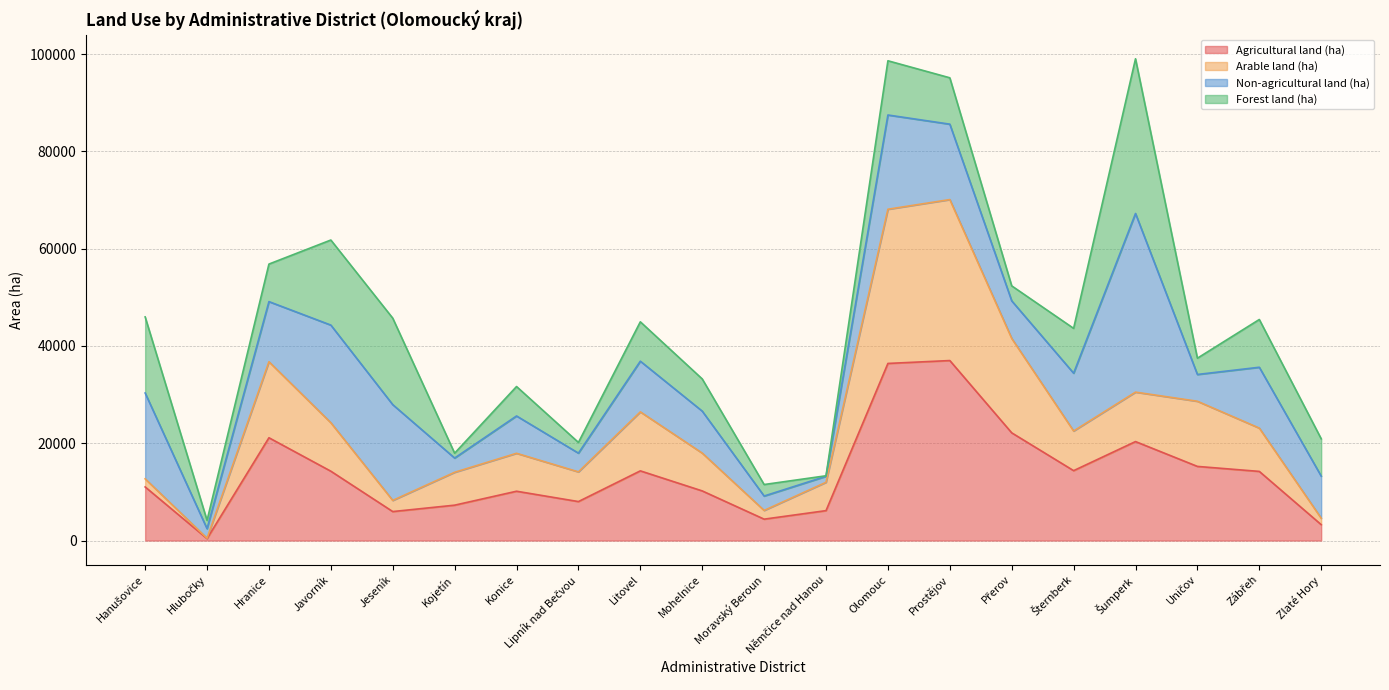

What is the sum of the Agricultural land (ha) values at Litovel and Zábřeh?

28539.9